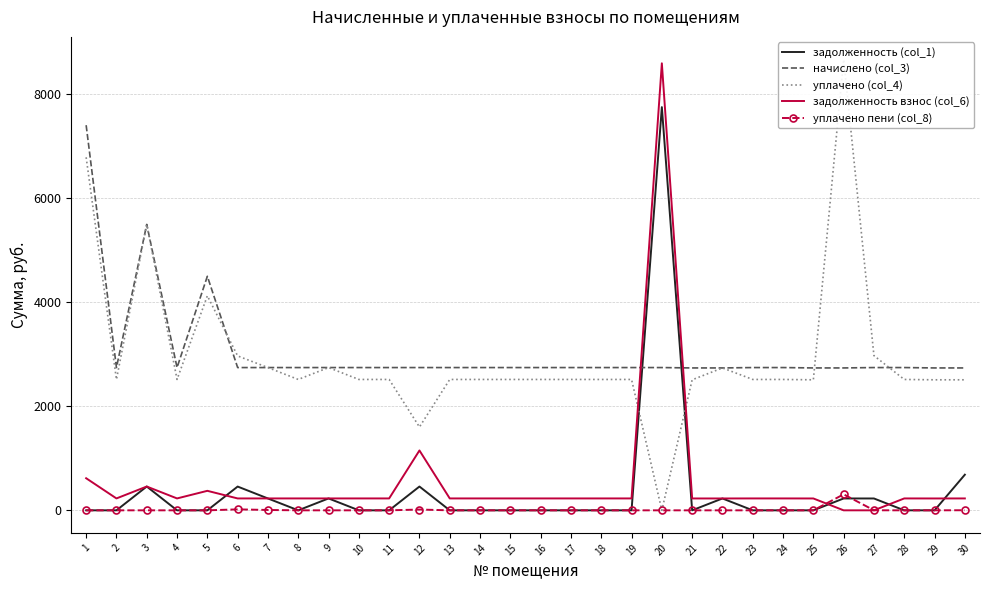

Reading right to left, list all the values displayed in this chart.

задолженность (col_1): 30=685.4	29=0.0	28=0.0	27=228.0	26=228.2	25=0.0	24=0.0	23=0.0	22=228.2	21=0.0	20=7755.3	19=0.0	18=0.0	17=0.0	16=0.0	15=0.0	14=0.0	13=0.0	12=457.7	11=0.0	10=0.0	9=228.8	8=0.0	7=228.0	6=457.2	5=0.0	4=0.0	3=458.1	2=0.0	1=0.0
начислено (col_3): 30=2738.8	29=2738.8	28=2746.1	27=2746.1	26=2738.8	25=2738.8	24=2746.1	23=2746.1	22=2738.8	21=2738.8	20=2746.1	19=2746.1	18=2746.1	17=2746.1	16=2746.1	15=2746.1	14=2746.1	13=2746.1	12=2746.1	11=2746.1	10=2746.1	9=2746.1	8=2746.1	7=2746.1	6=2746.1	5=4501.6	4=2746.1	3=5499.5	2=2746.1	1=7407.8
уплачено (col_4): 30=2510.5	29=2510.5	28=2517.2	27=2975.5	26=8672.7	25=2510.5	24=2517.2	23=2517.2	22=2738.8	21=2510.5	20=0.0	19=2517.2	18=2517.2	17=2517.2	16=2517.2	15=2517.2	14=2517.2	13=2517.2	12=1602.5	11=2517.2	10=2517.2	9=2746.1	8=2517.2	7=2745.4	6=2969.8	5=4126.4	4=2517.2	3=5499.5	2=2517.2	1=6790.5
задолженность взнос (col_6): 30=228.7	29=228.2	28=228.8	27=0.0	26=0.0	25=228.2	24=228.8	23=228.8	22=228.2	21=228.2	20=8598.3	19=228.8	18=228.8	17=228.8	16=228.8	15=228.8	14=228.8	13=228.8	12=1151.3	11=228.8	10=228.8	9=228.8	8=228.8	7=228.8	6=228.7	5=375.1	4=228.8	3=457.8	2=228.8	1=617.3
уплачено пени (col_8): 30=1.9	29=0.0	28=0.0	27=1.0	26=307.8	25=0.0	24=0.0	23=0.0	22=0.0	21=0.0	20=0.0	19=0.0	18=0.0	17=0.0	16=0.0	15=0.0	14=0.0	13=0.0	12=15.1	11=0.0	10=0.0	9=0.0	8=0.0	7=6.9	6=18.4	5=0.0	4=0.0	3=0.0	2=0.0	1=0.0